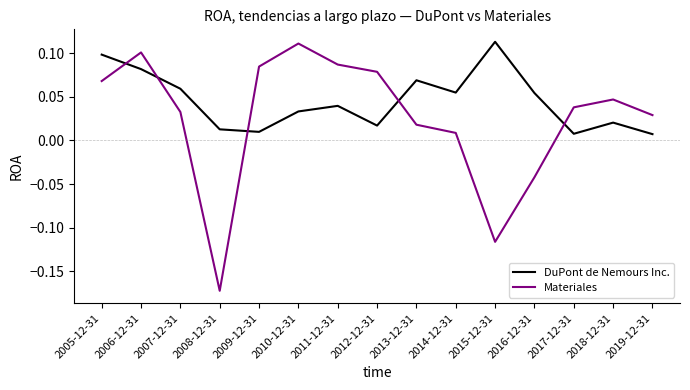

What position from the right is 2017-12-31?

3